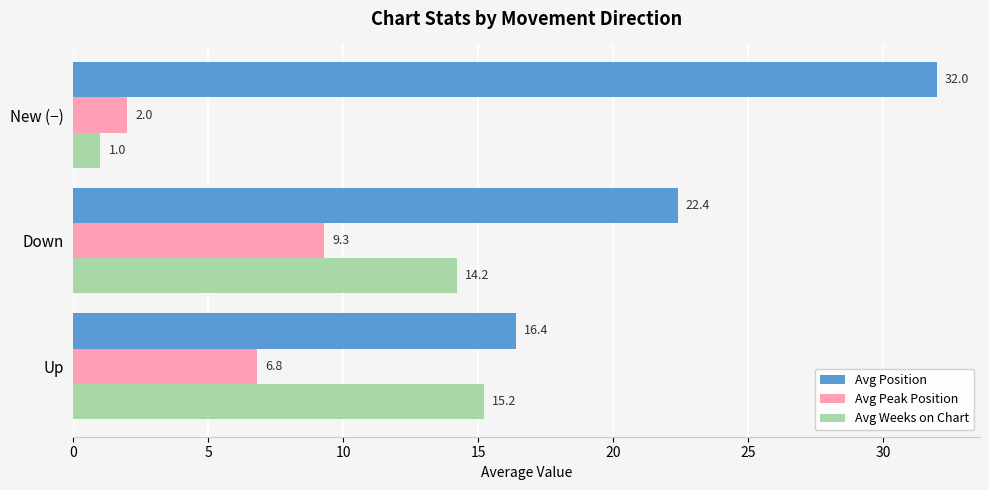

Which series changed the most between Up and New (−)?

Avg Position